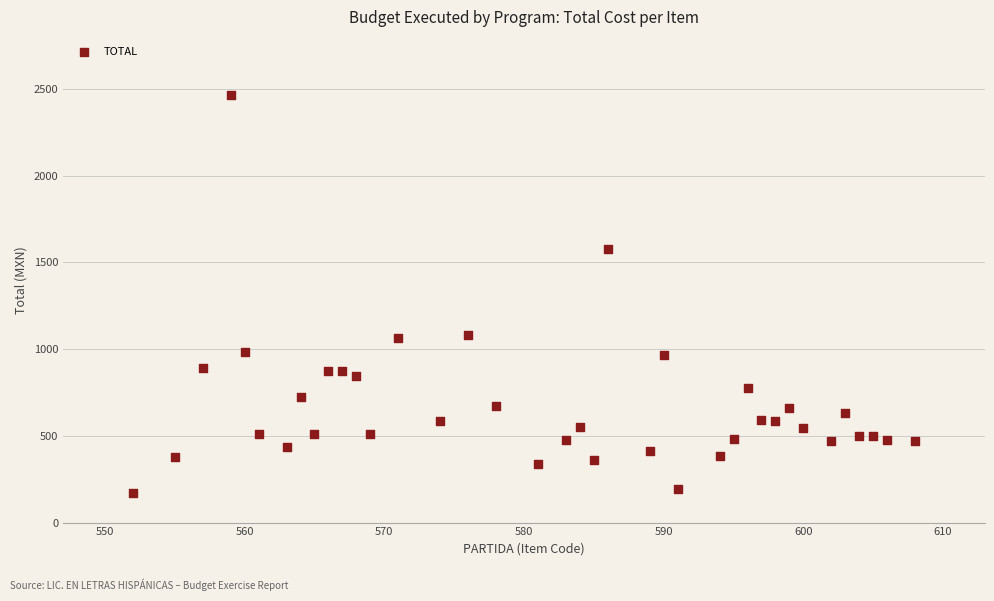

What is the range of Y values (max minus min)?

2296